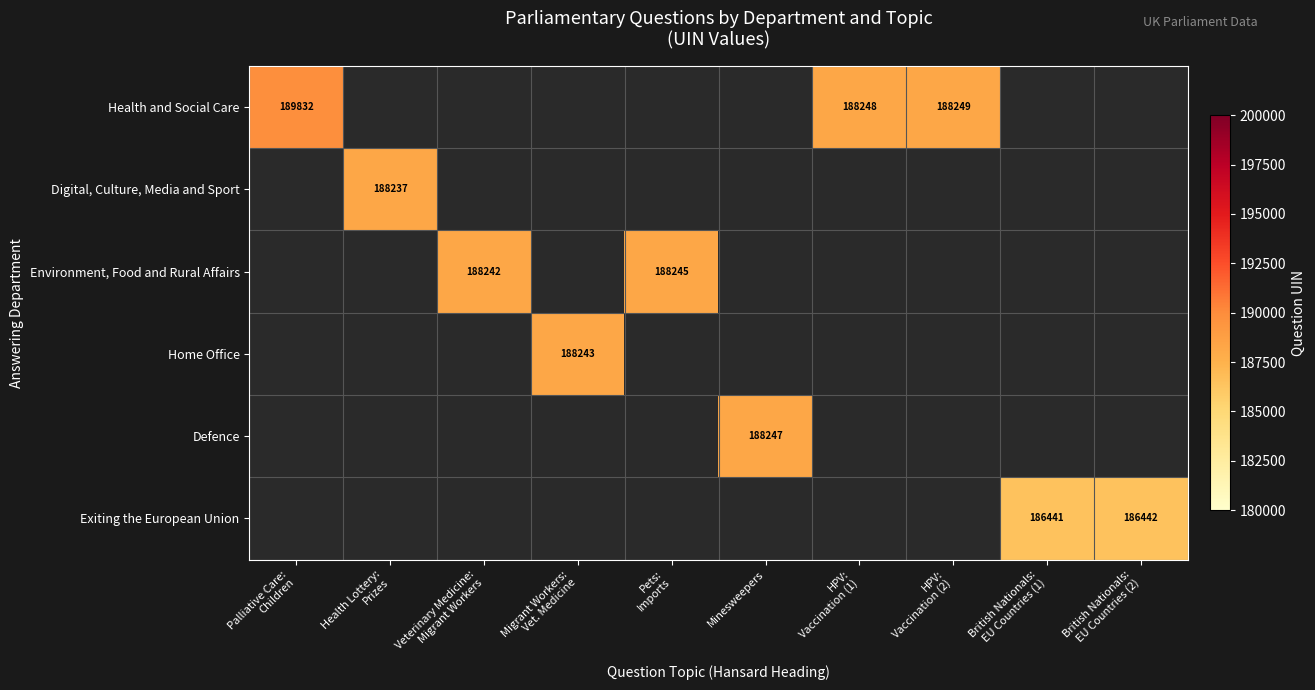

Which series has the widest spread of values?

Health and Social Care